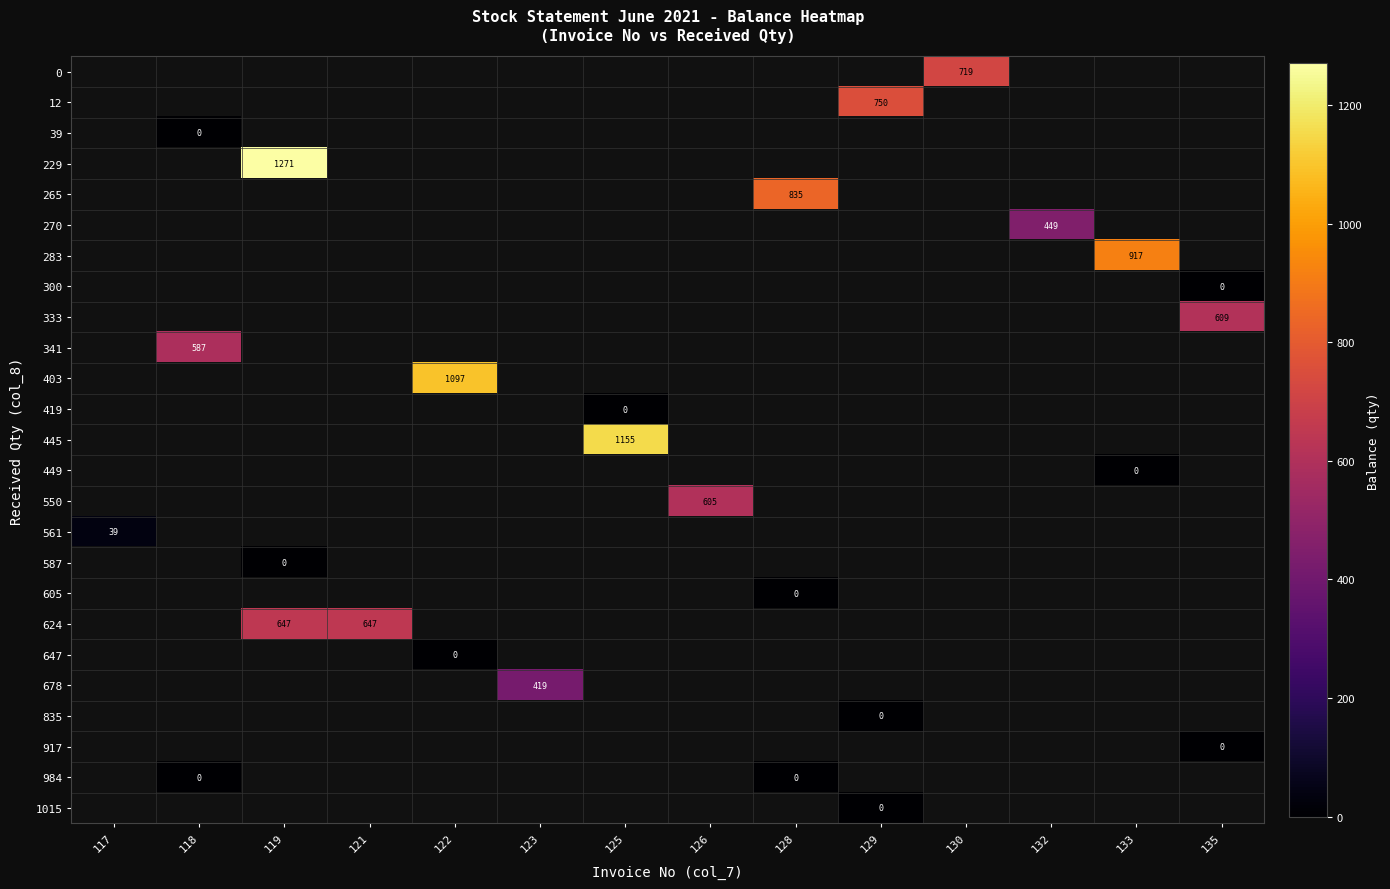

Which has a higher value, 118 or 119?

119